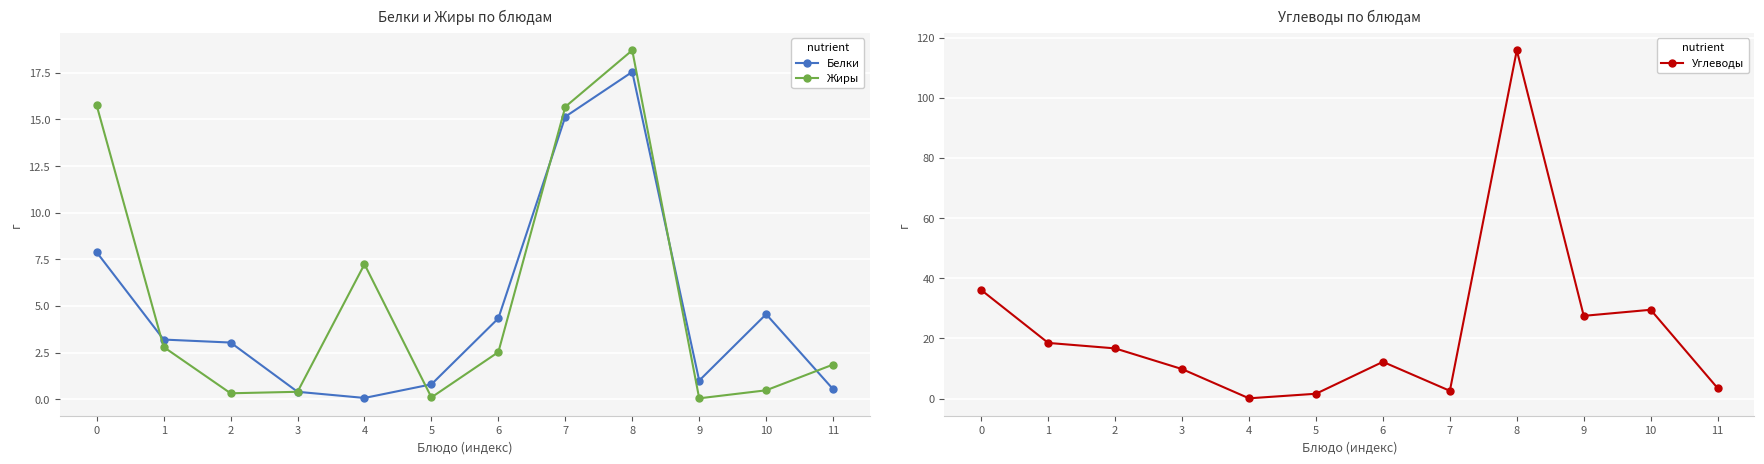

What is the difference between the maximum and minimum values in the Белки series?

17.5